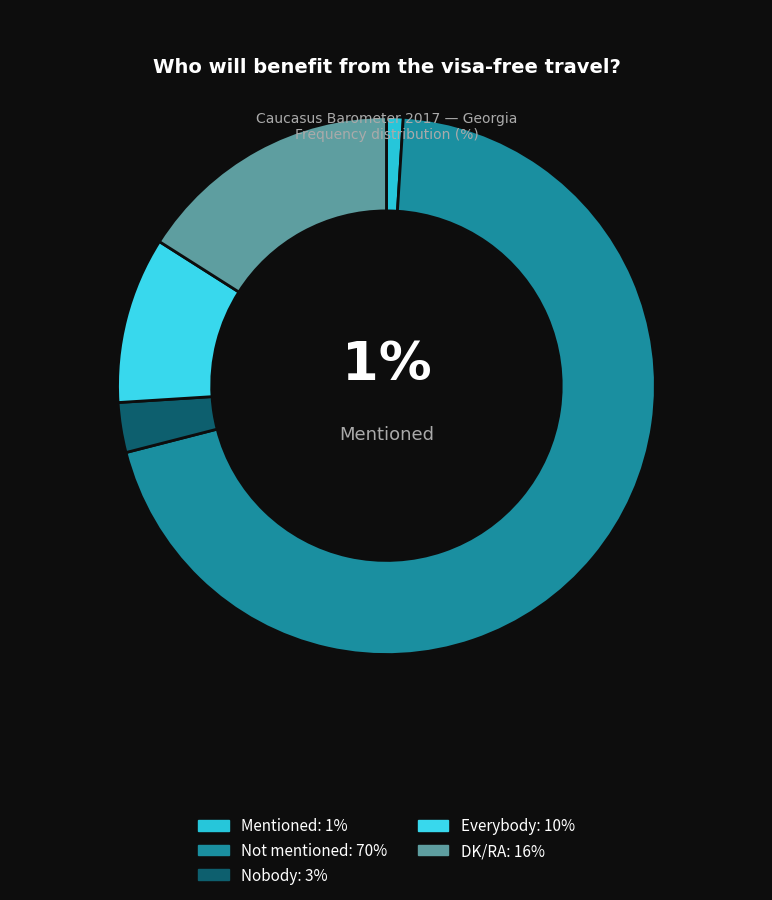

How many slices are in this pie chart?

5